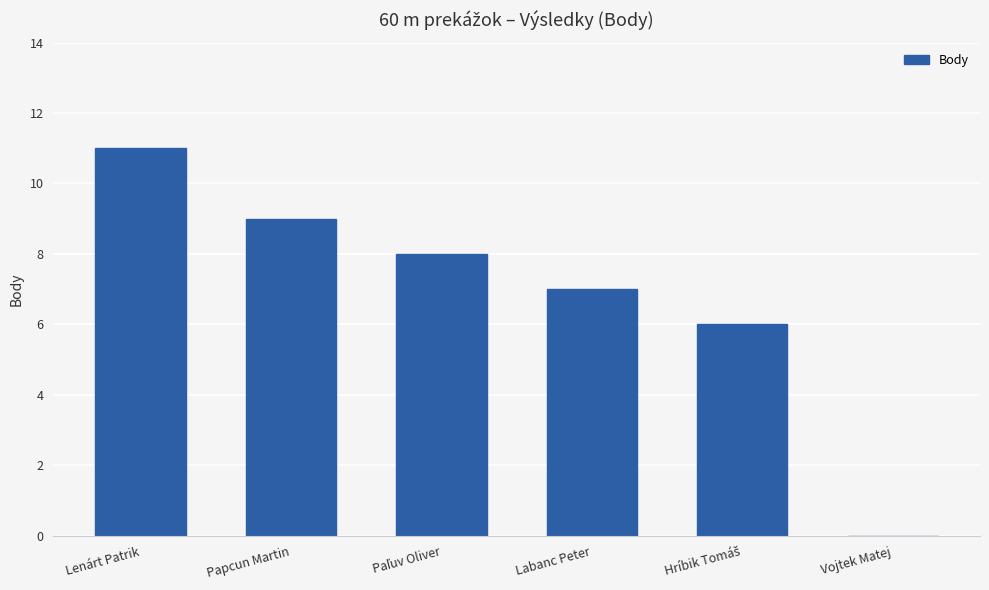

Which label corresponds to the largest value in the chart?

Lenárt Patrik